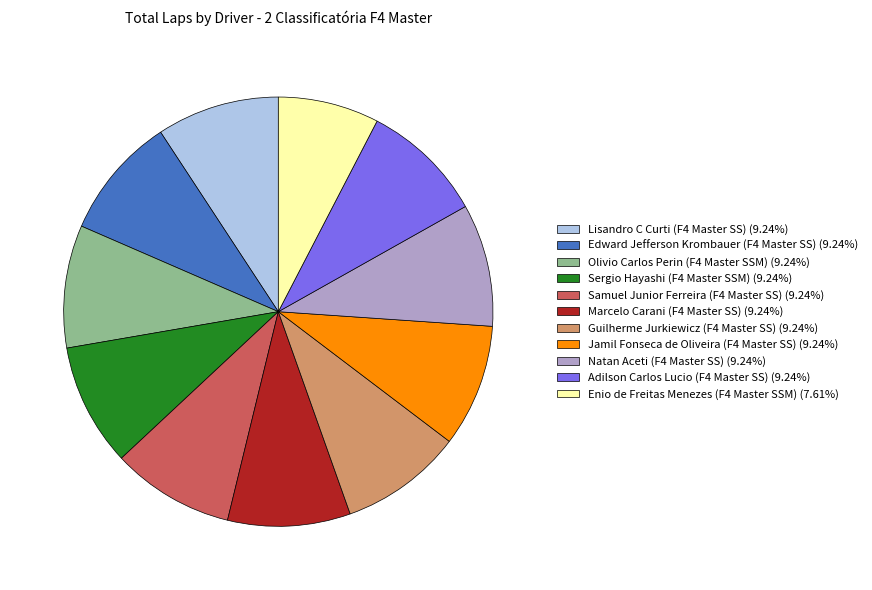

Is there any slice that represents more than half of the pie?

No